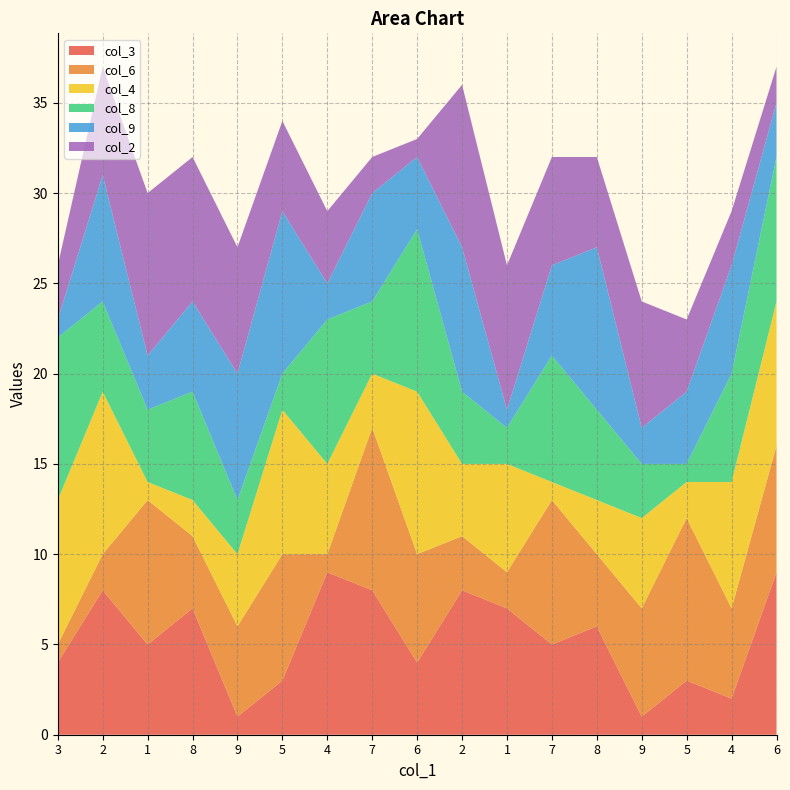

Reading left to right, extract all data points from this chart.

col_3: 3=4	2=8	1=5	8=7	9=1	5=3	4=9	7=8	6=4	2=8	1=7	7=5	8=6	9=1	5=3	4=2	6=9
col_6: 3=1	2=2	1=8	8=4	9=5	5=7	4=1	7=9	6=6	2=3	1=2	7=8	8=4	9=6	5=9	4=5	6=7
col_4: 3=8	2=9	1=1	8=2	9=4	5=8	4=5	7=3	6=9	2=4	1=6	7=1	8=3	9=5	5=2	4=7	6=8
col_8: 3=9	2=5	1=4	8=6	9=3	5=2	4=8	7=4	6=9	2=4	1=2	7=7	8=5	9=3	5=1	4=6	6=8
col_9: 3=1	2=7	1=3	8=5	9=7	5=9	4=2	7=6	6=4	2=8	1=1	7=5	8=9	9=2	5=4	4=6	6=3
col_2: 3=3	2=6	1=9	8=8	9=7	5=5	4=4	7=2	6=1	2=9	1=8	7=6	8=5	9=7	5=4	4=3	6=2